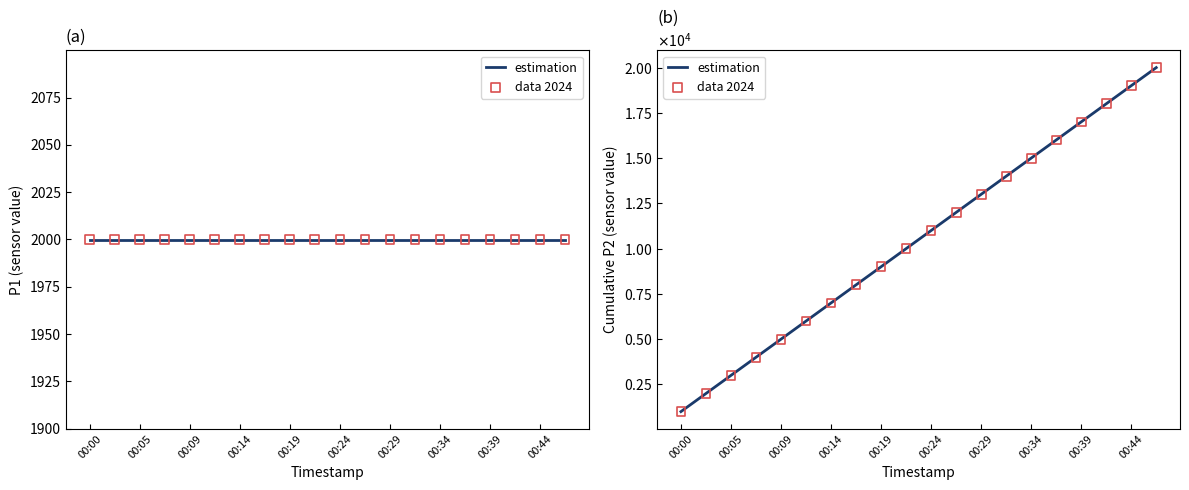

At which category is the sum across all series the highest?

19